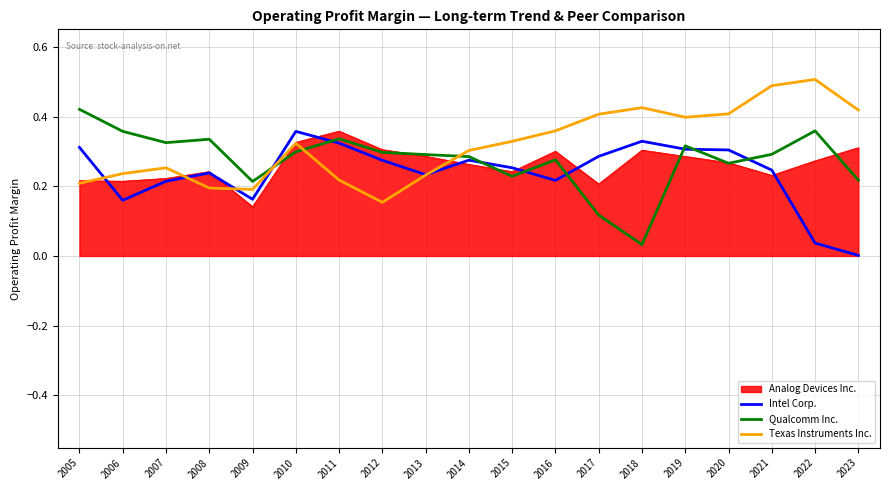

What is the maximum value shown in the chart?

0.5